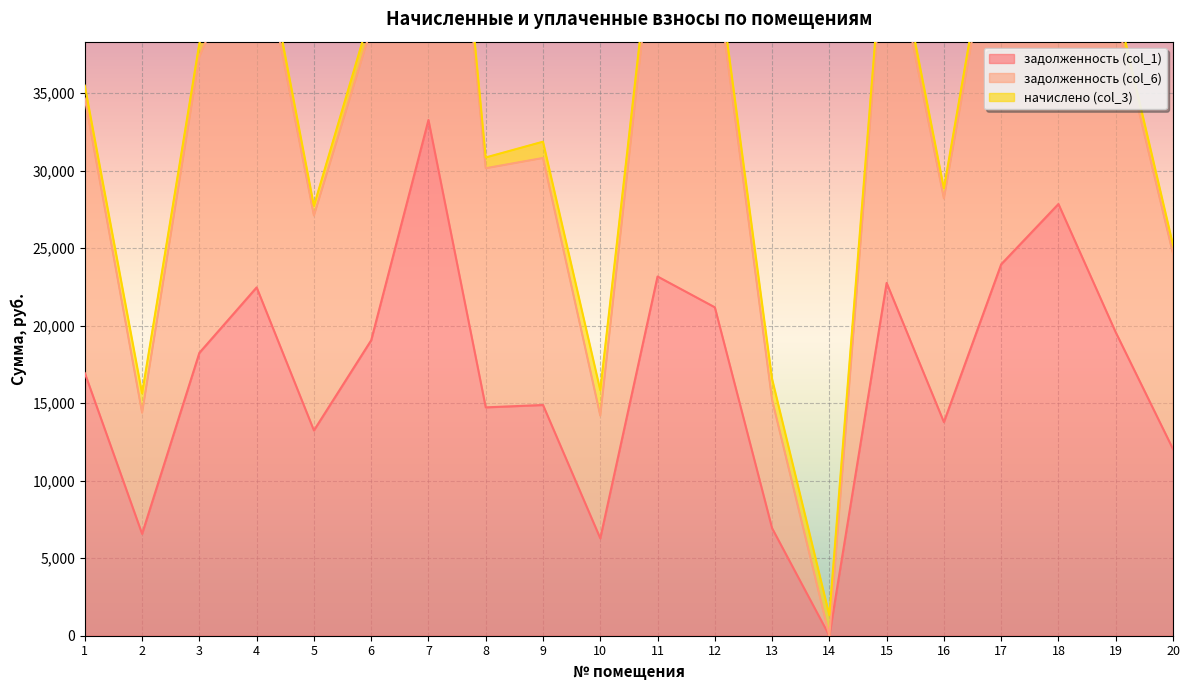

Which series has the largest total across all categories?

задолженность (col_6)